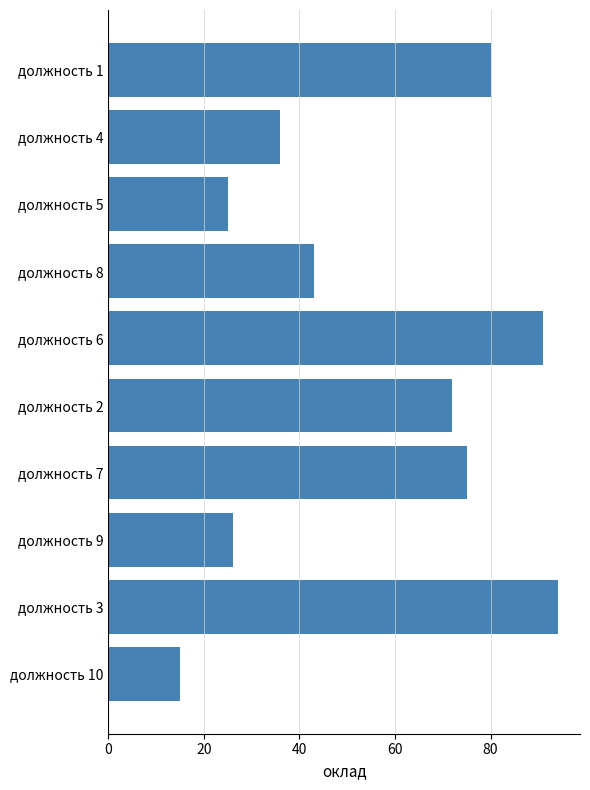

The chart shows a value of 91 at должность 6. True or false?

True